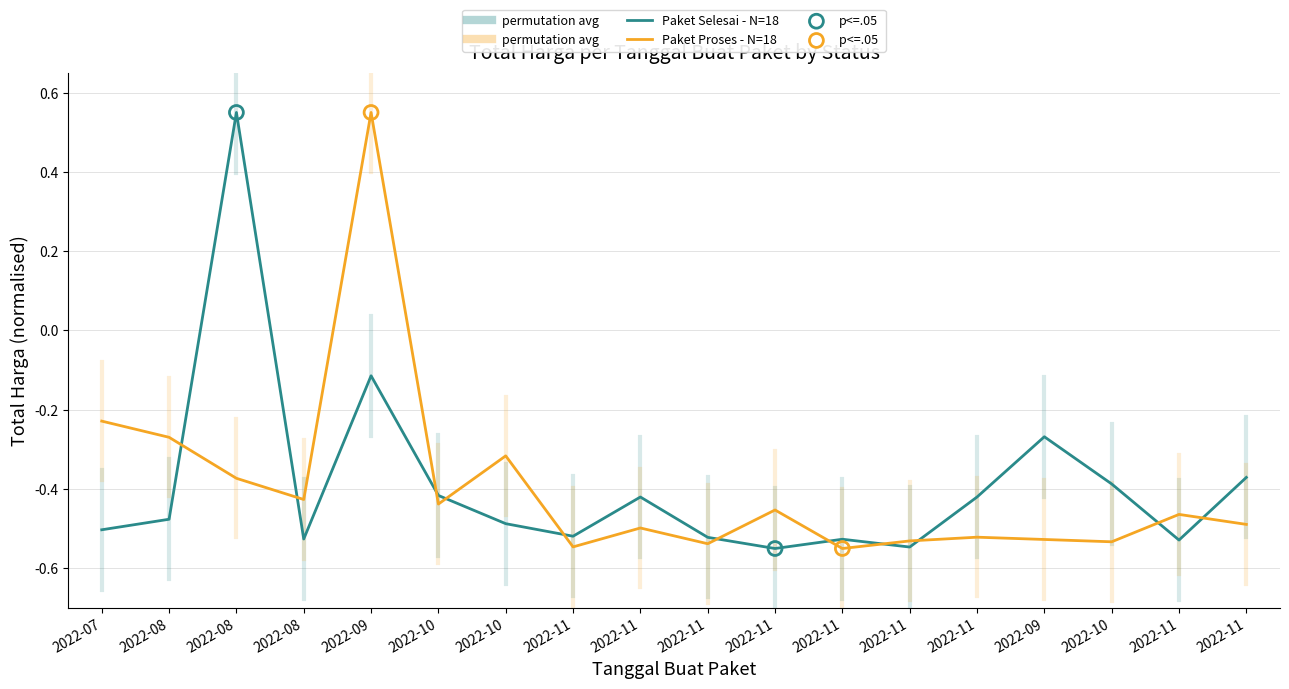

Is this an area chart (filled region under the line)?

No